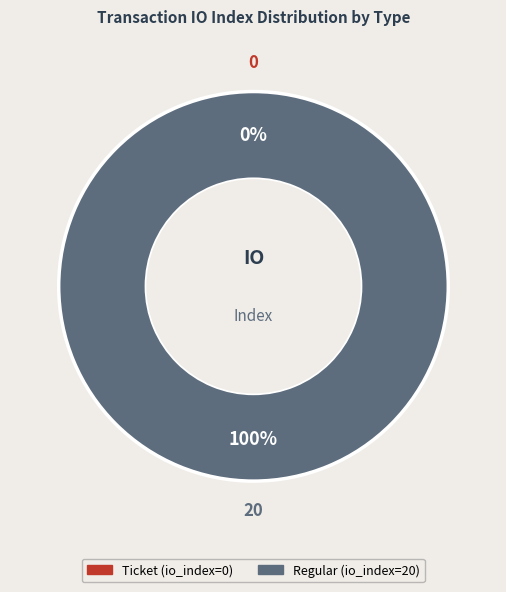

Does direction: -1 (Ticket) account for over 50% of the chart?

No